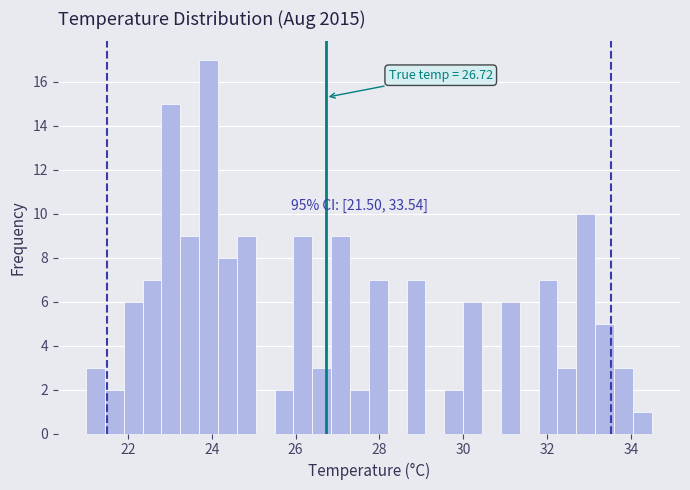

Around what value on the x-axis is the tallest bar? Give the approximate position of its centre, as read against the axis.

24.0